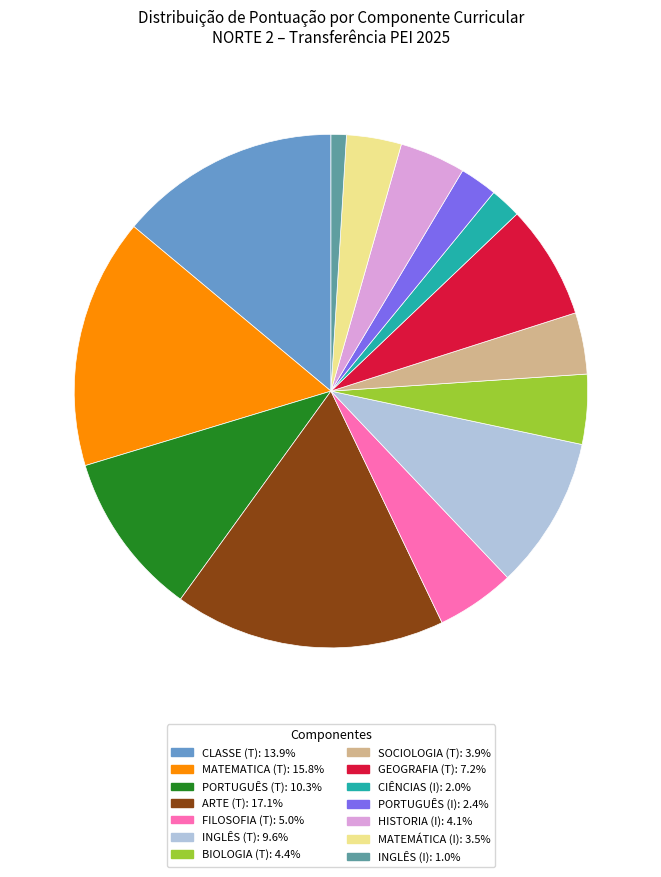

Is there a majority slice in this chart?

No